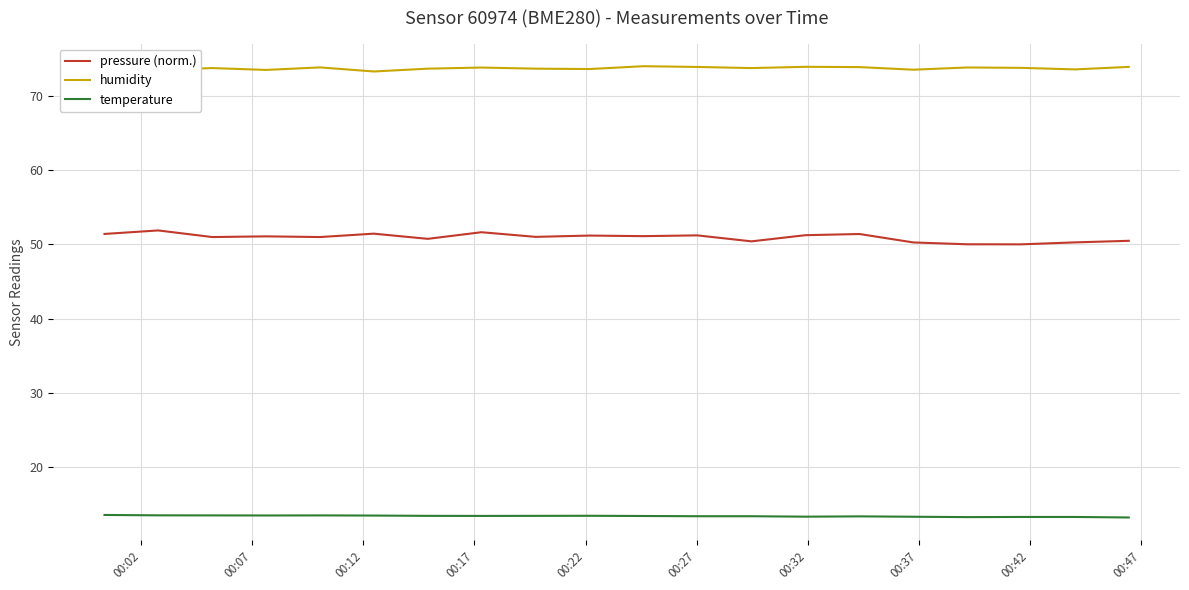

How many lines are shown in the chart?

3